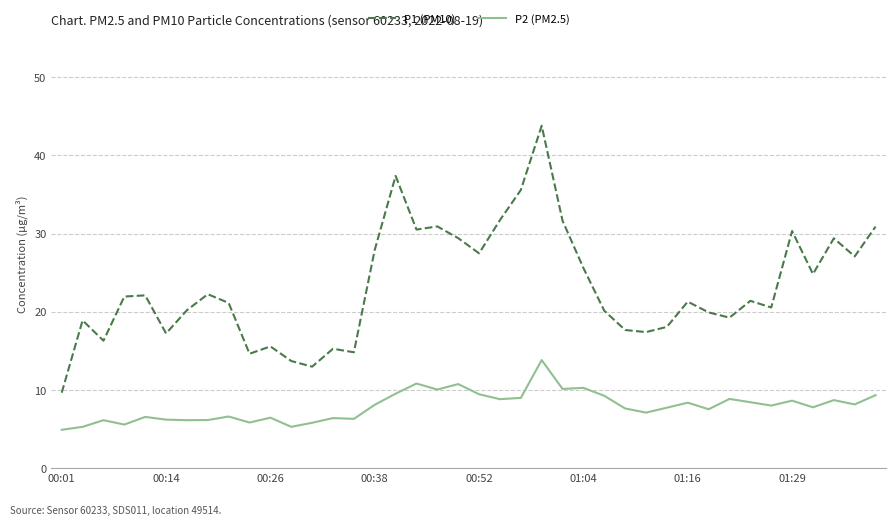

What is the highest value of the P2 (PM2.5) series?

13.8